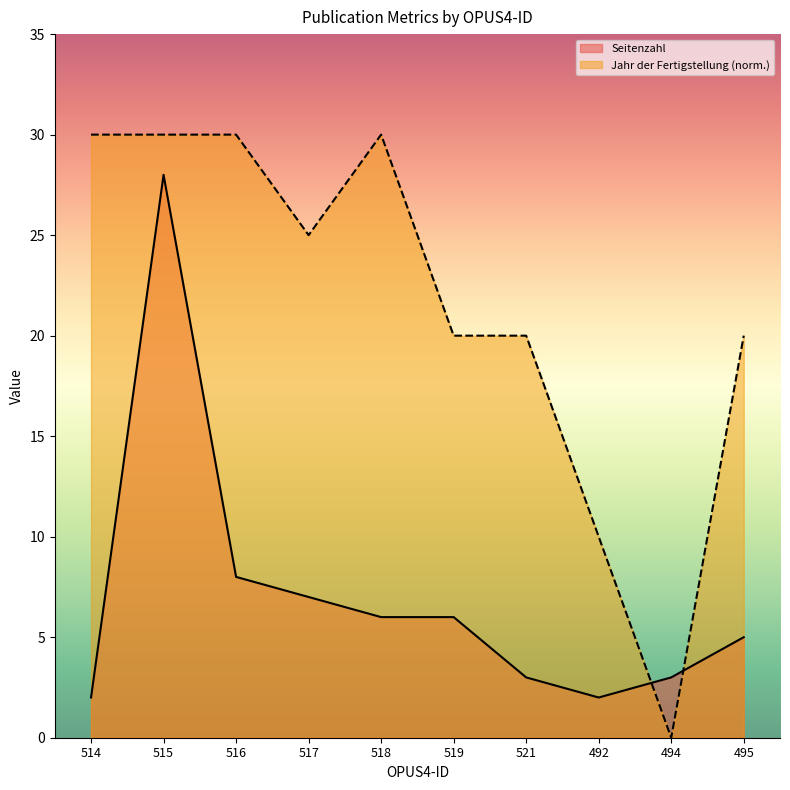

What is the difference between the Jahr der Fertigstellung values at 515 and 495?

10